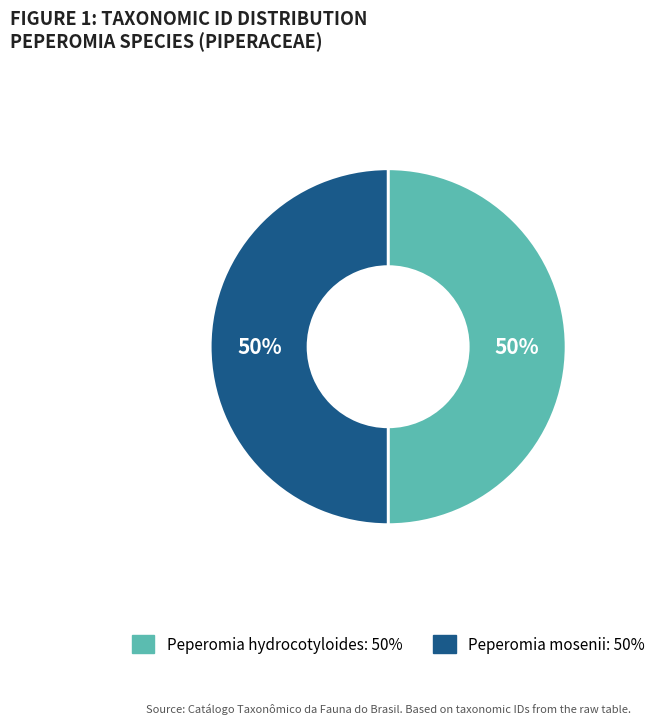

Approximately how many times larger is the value at Peperomia mosenii compared to Peperomia hydrocotyloides?

1.0